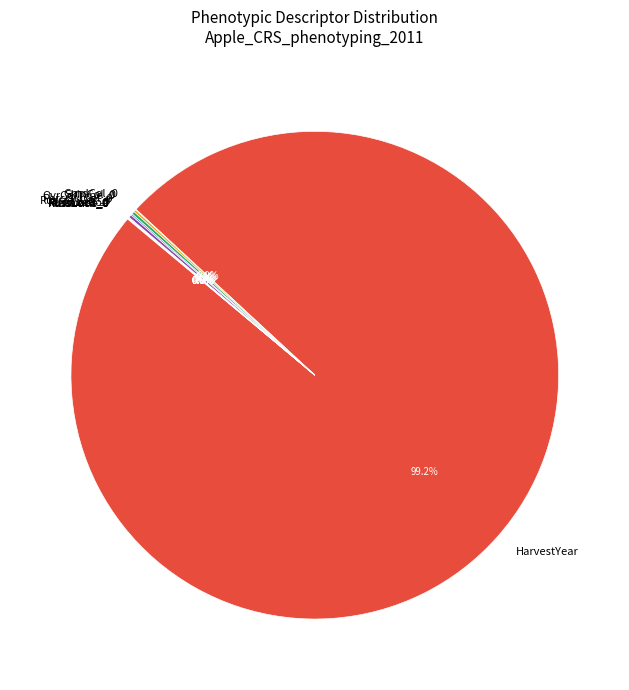

Does HarvestYear represent more than half of the total?

Yes